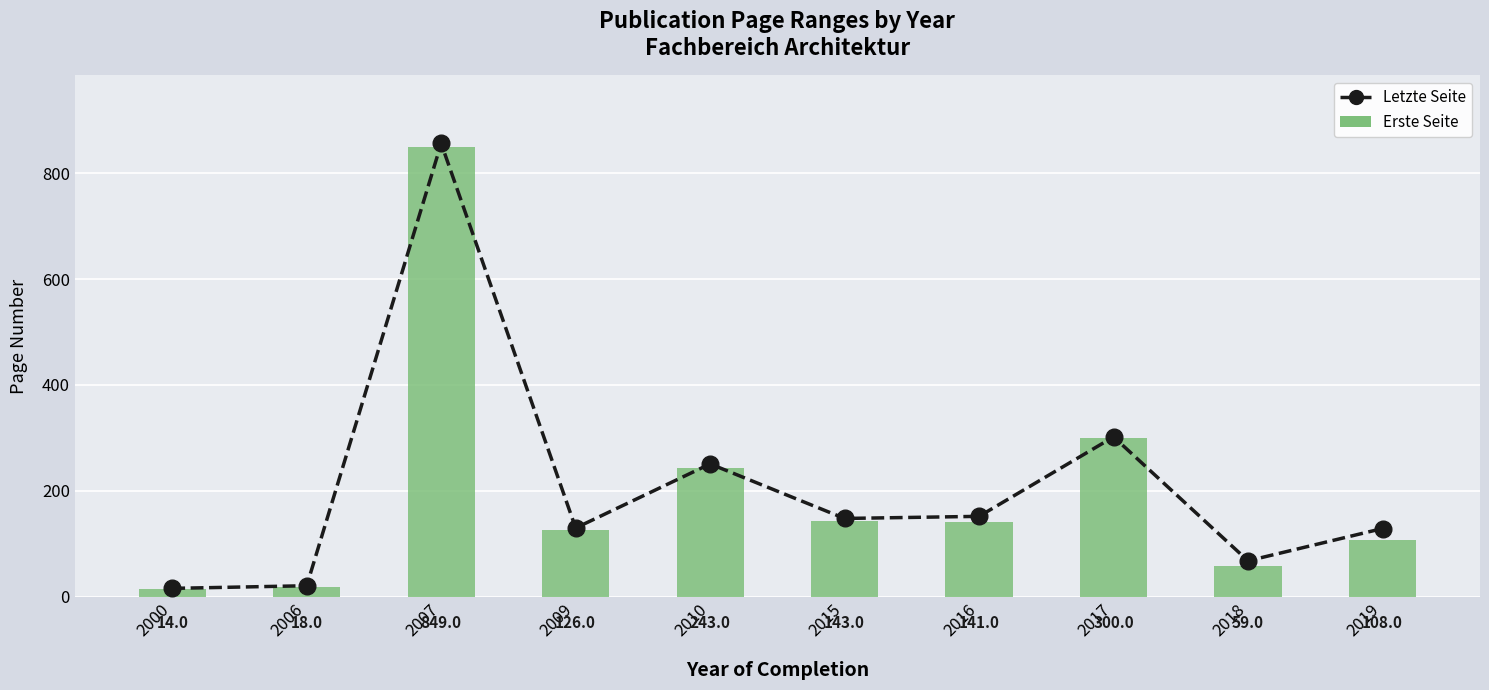

List the labels in order of Erste Seite value, largest first.

2007, 2017, 2010, 2015, 2016, 2009, 2019, 2018, 2006, 2000